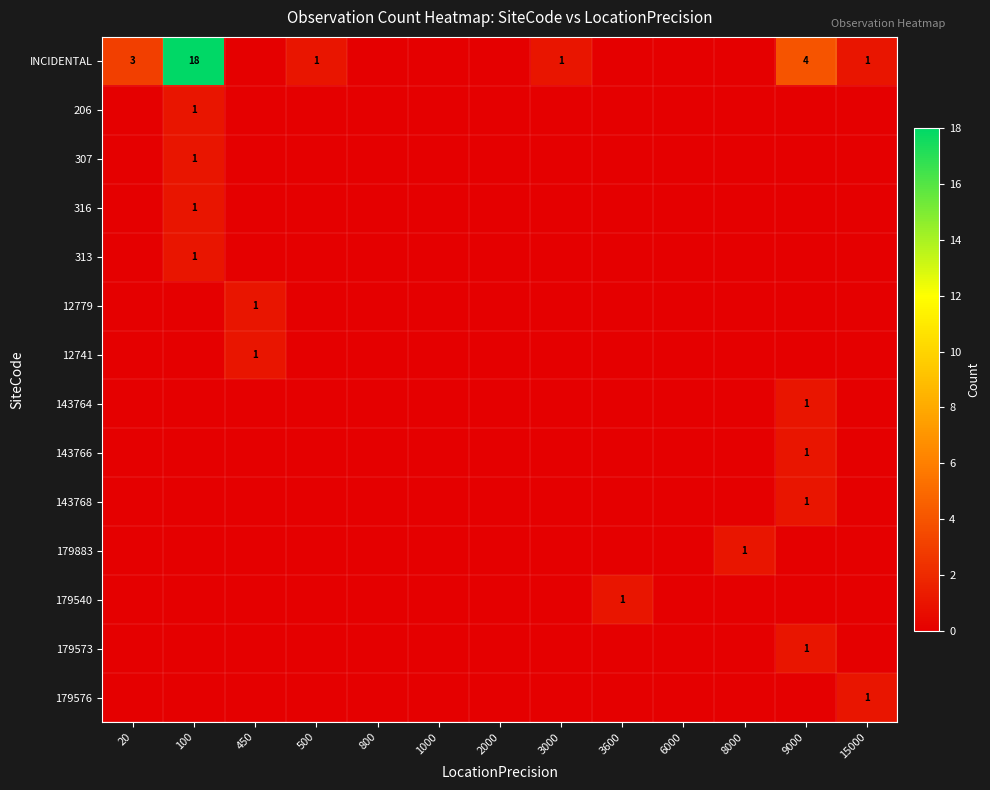

At which category is the sum across all series the highest?

100